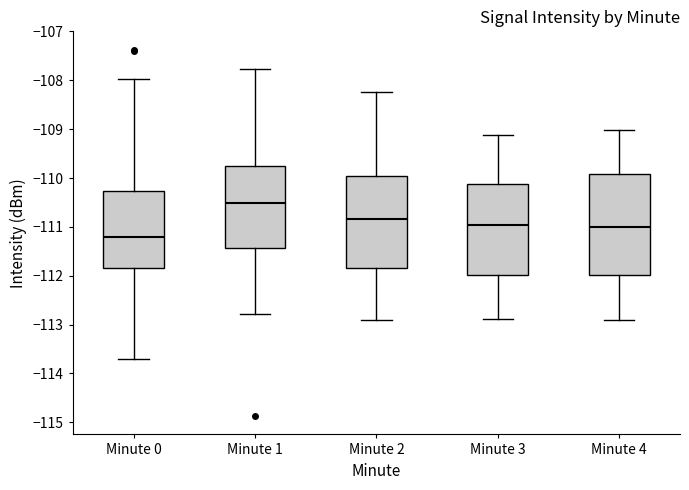

Where is the lower edge of the box for Minute 1 on the y-axis? The values are not printed on the chart, so give them approximately, as read against the axis.

-111.4